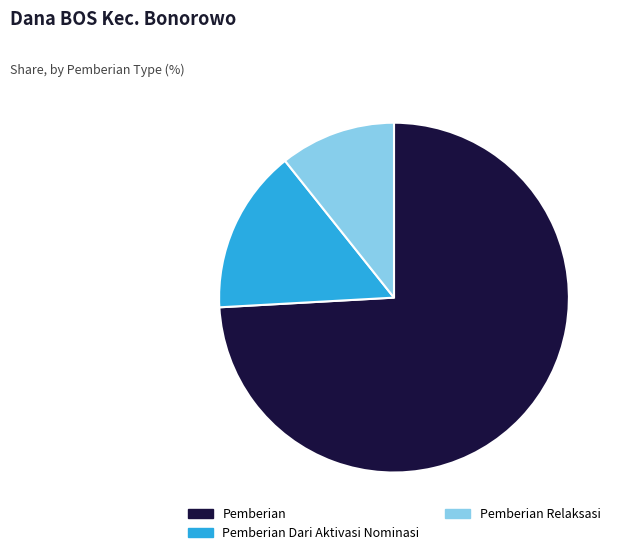

What is the smallest slice in the pie chart?

Pemberian Relaksasi